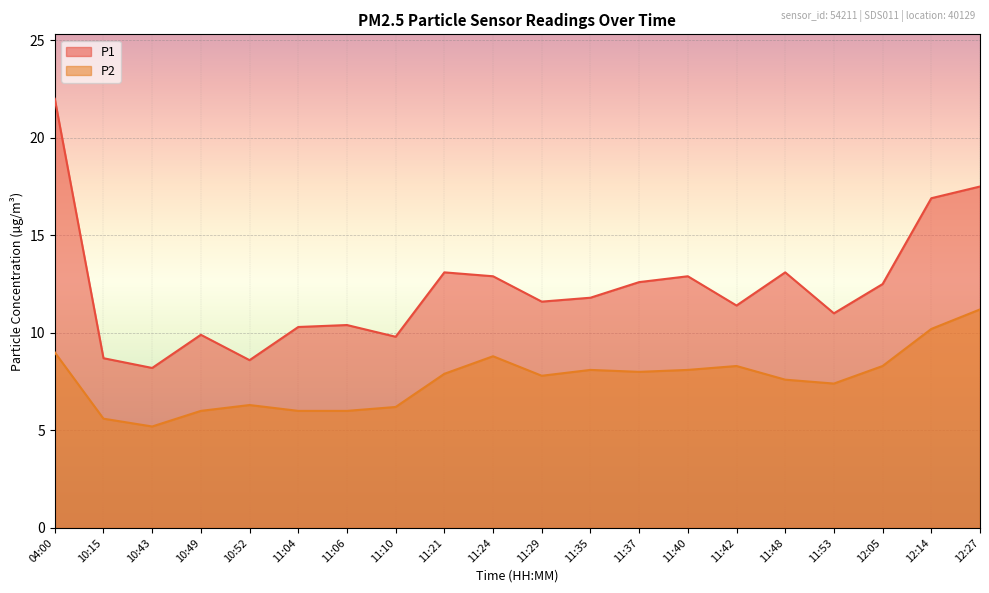

What is the maximum value for P1?

22.0